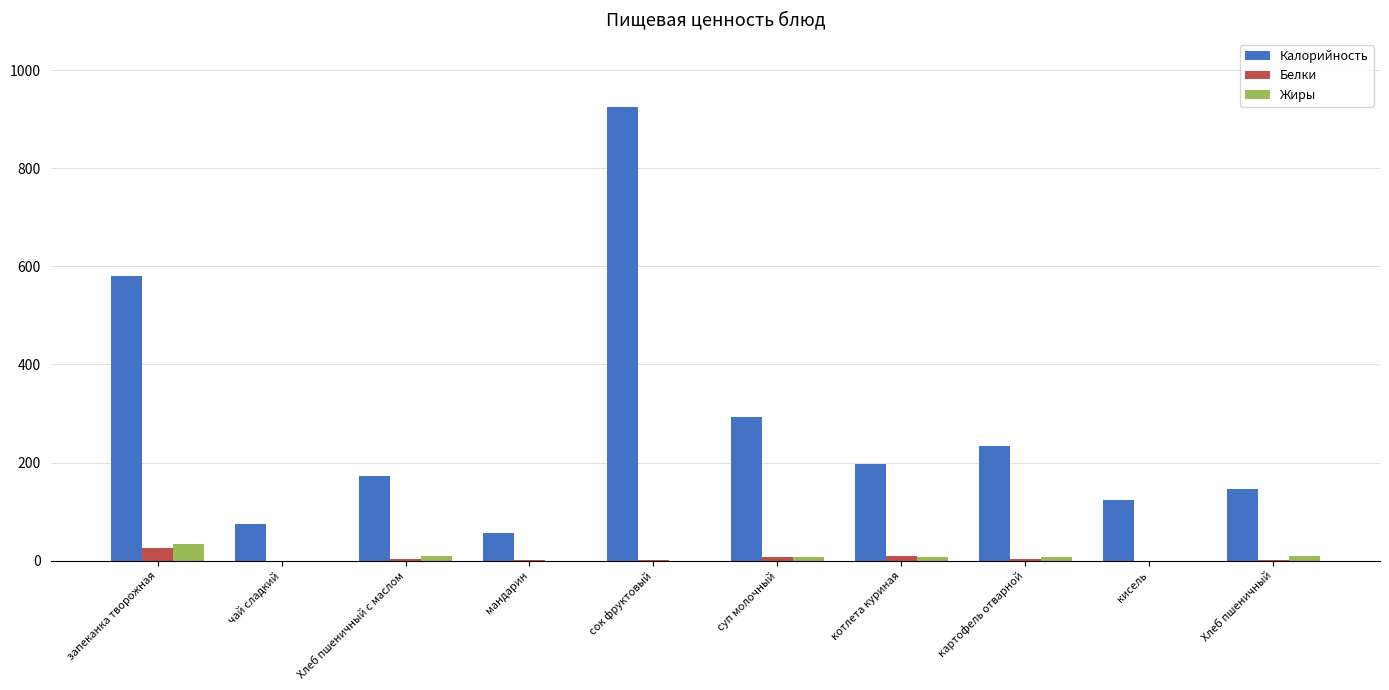

What is the average value of the Жиры series?

7